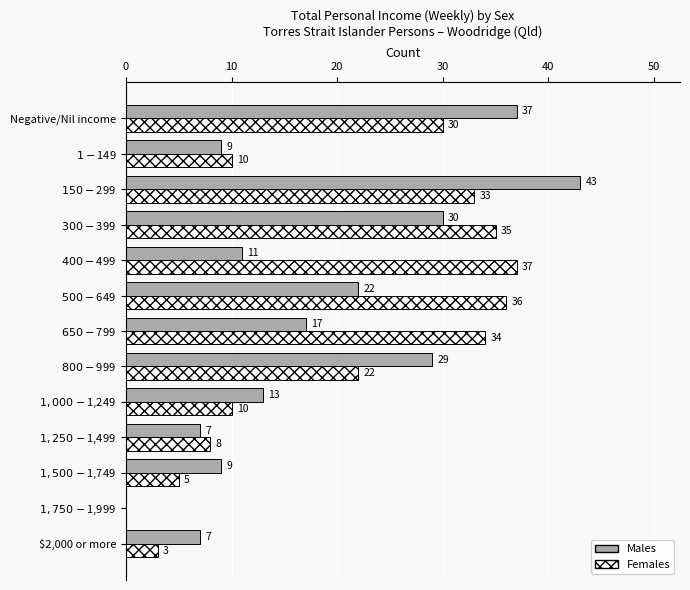

What is the sum of all Males values?

234